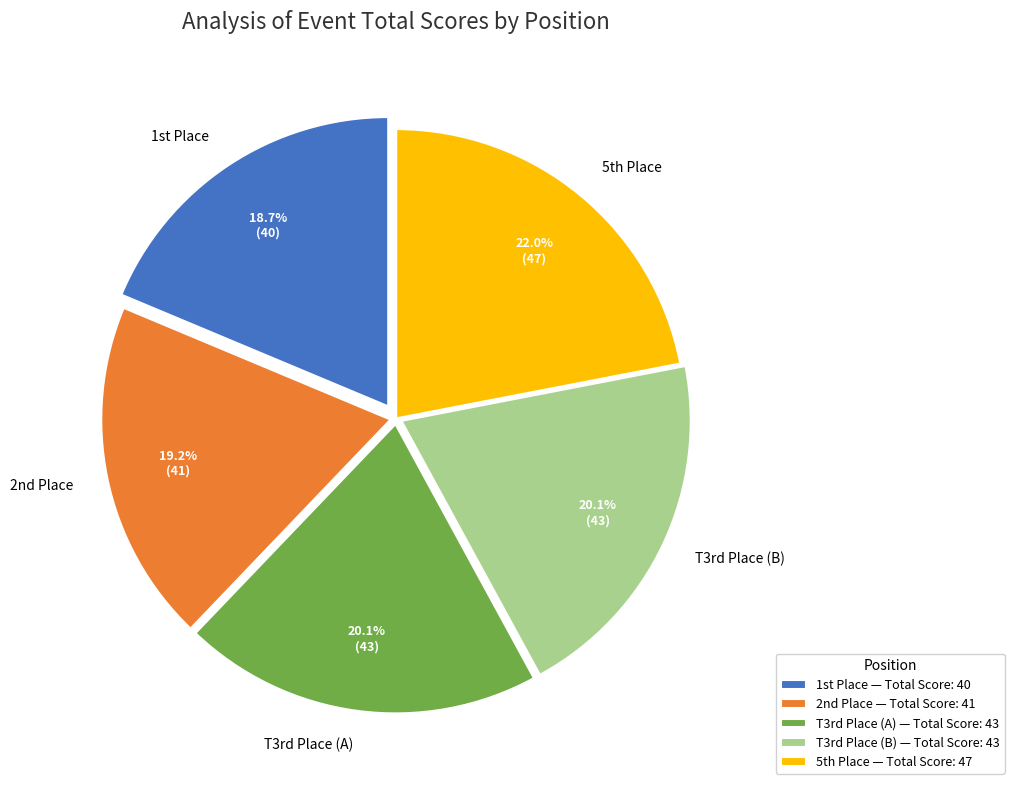

Combined, do T3rd Place (A) and T3rd Place (B) account for over 50%?

No